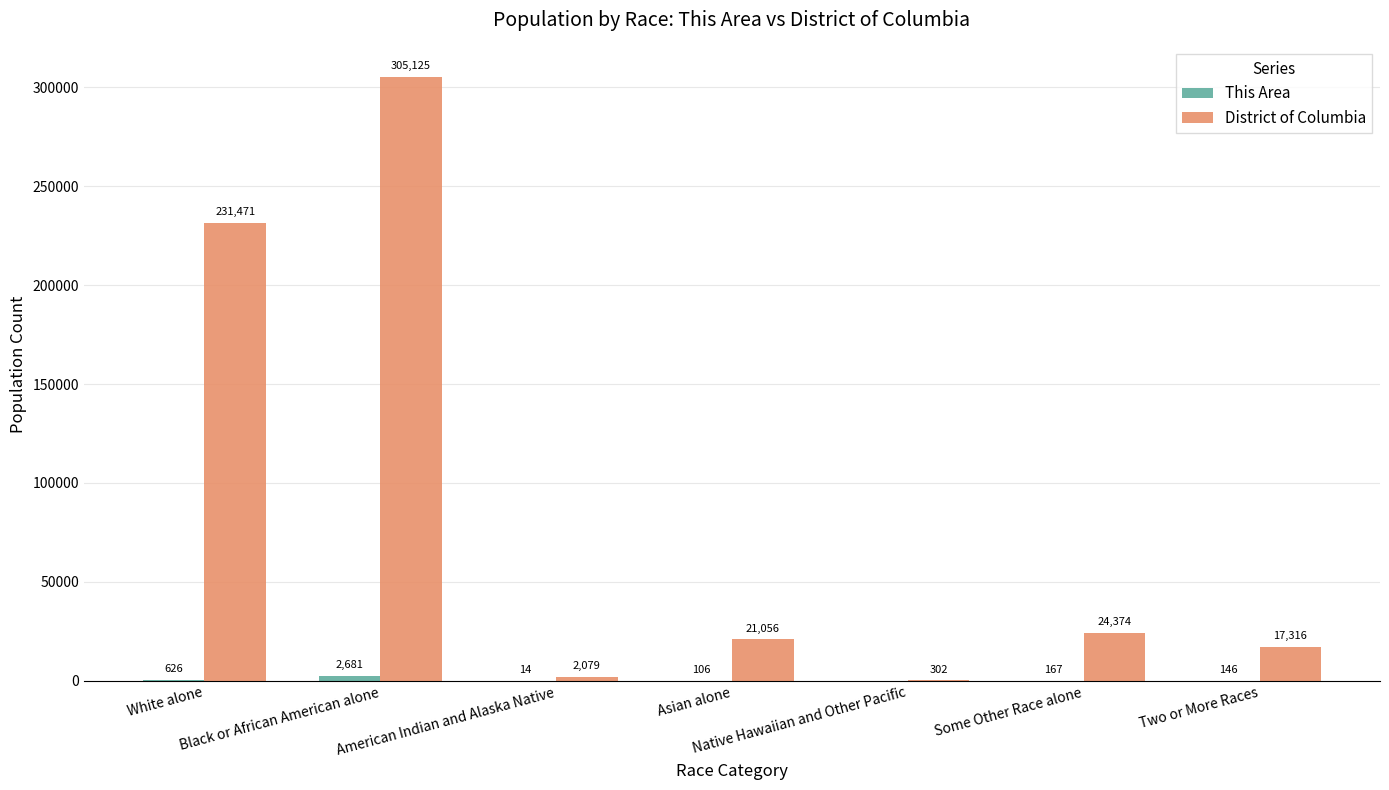

Which series has the largest total across all categories?

District of Columbia